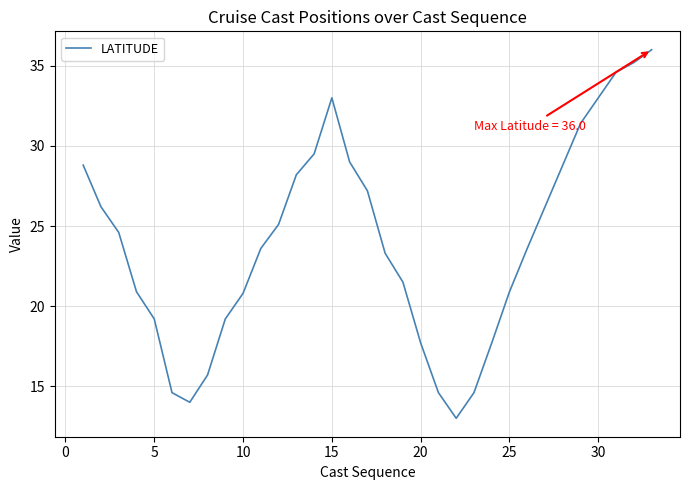

What is the minimum value shown in the chart?

13.0